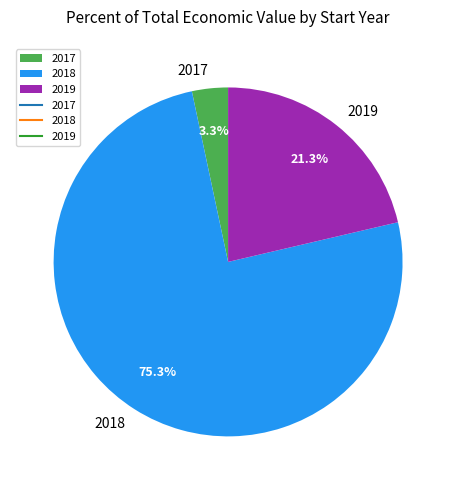

To the nearest percent, what percentage of the pie is 2019?

21%